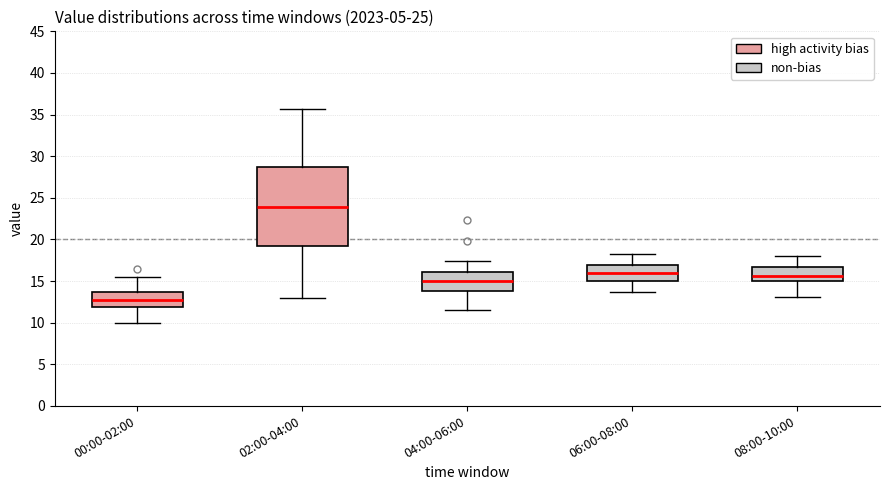

Reading left to right, read every box against the y-axis: the position of its median line, the range the box covers, and the ends of its whiskers. The values are not printed on the chart, so give them approximately, as read against the axis.

00:00-02:00: median 13.0, box 12.0 to 13.5, whiskers 10.0 to 15.5
02:00-04:00: median 24.0, box 19.0 to 28.5, whiskers 13.0 to 35.5
04:00-06:00: median 15.0, box 14.0 to 16.0, whiskers 11.5 to 17.5
06:00-08:00: median 16.0, box 15.0 to 17.0, whiskers 13.5 to 18.5
08:00-10:00: median 15.5, box 15.0 to 16.5, whiskers 13.0 to 18.0